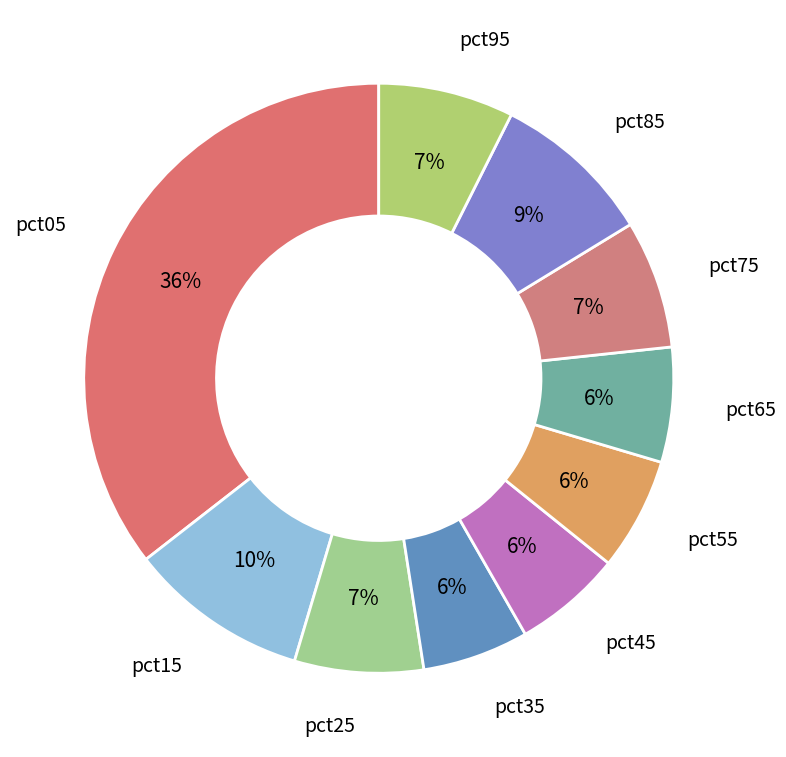

Does pct25 account for over 50% of the chart?

No